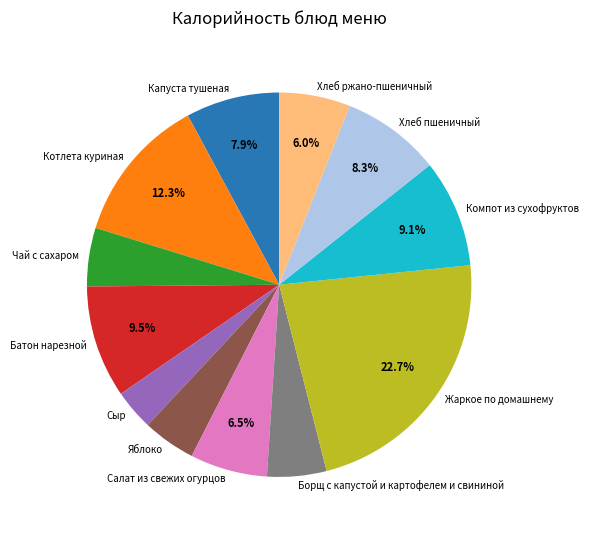

Which slice is the smallest?

Сыр